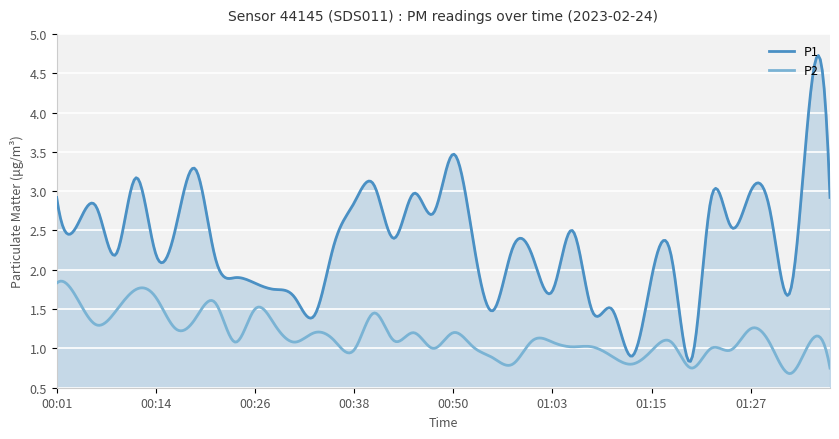

How many interior local valleys does the P2 series have?

12